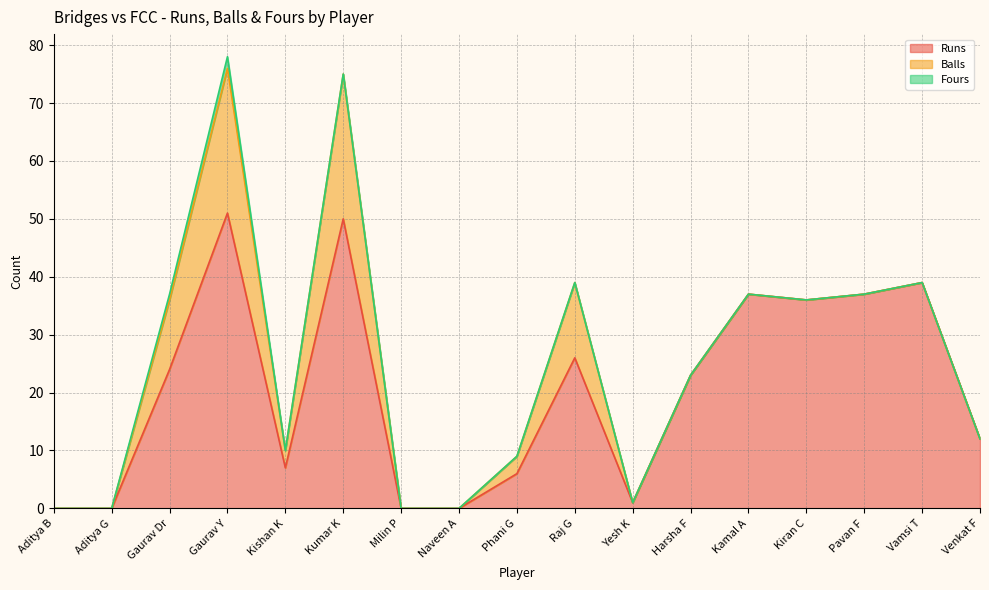

At which label is Fours closest to 1?

Gaurav Dr